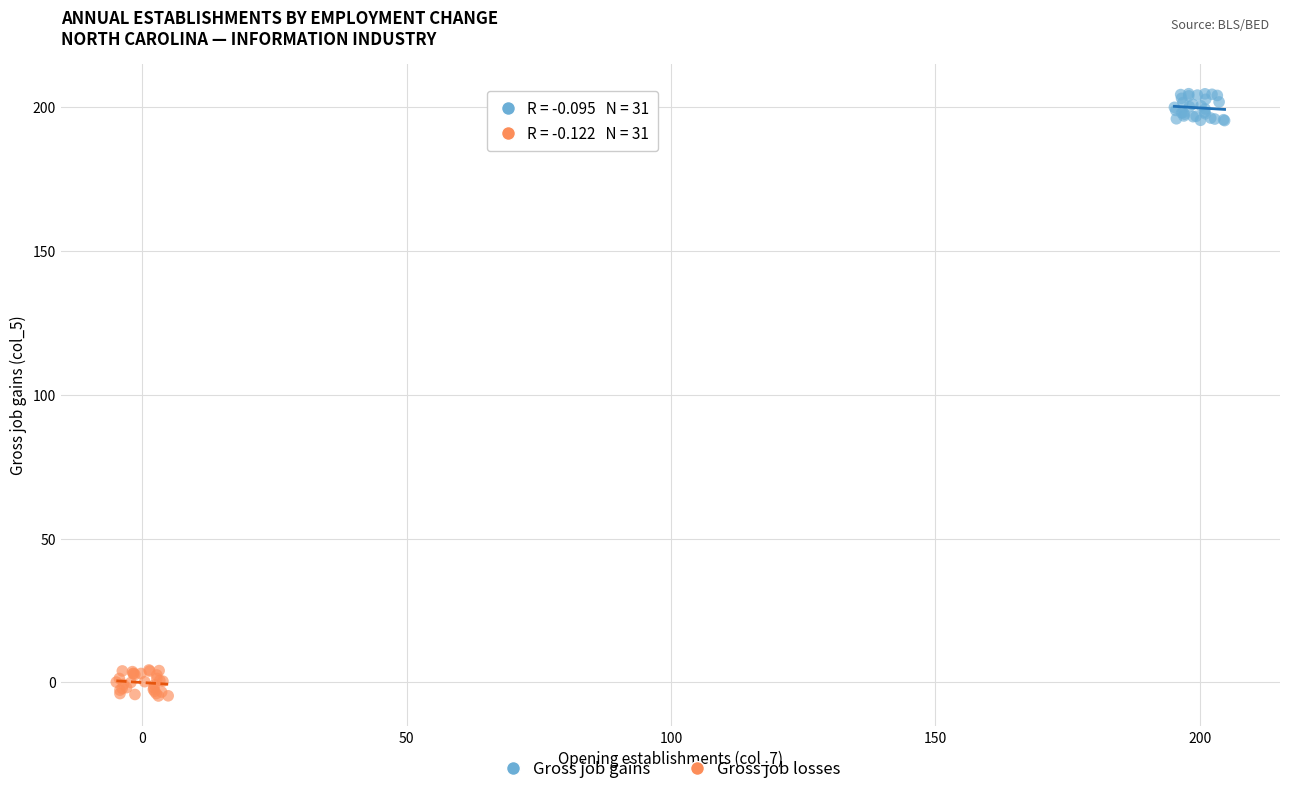

Which series contains the lowest Y value?

Gross job losses